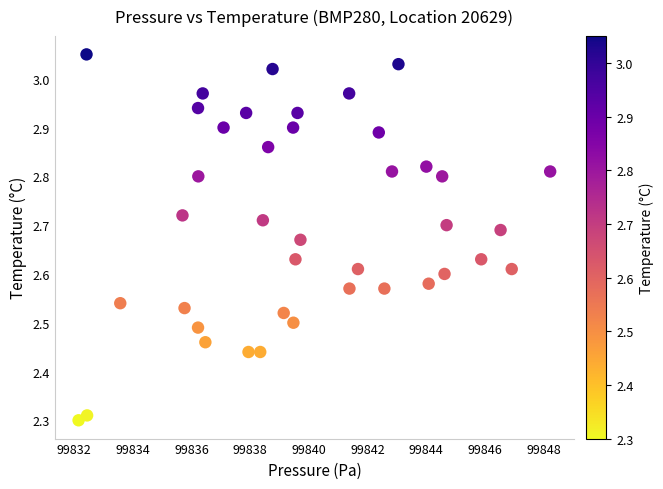

How many data points are displayed?

40